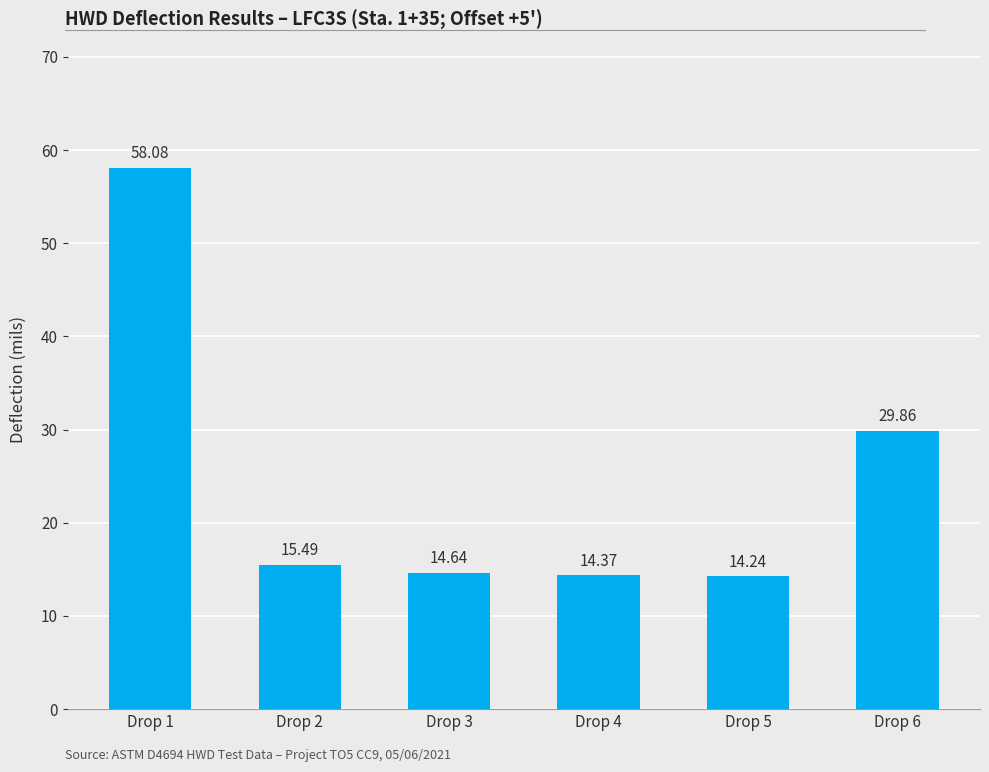

True or false: the data shows 98.9 at Drop 1.

False